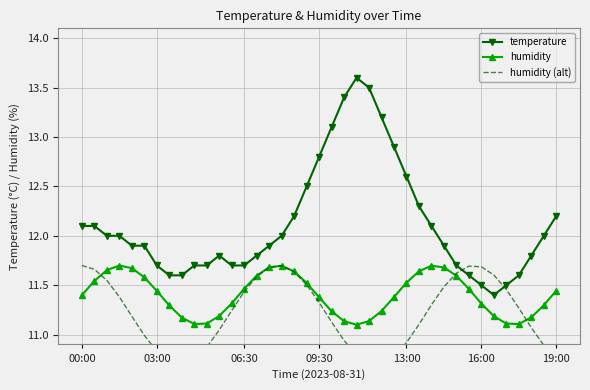

What is the minimum value for humidity?

11.1